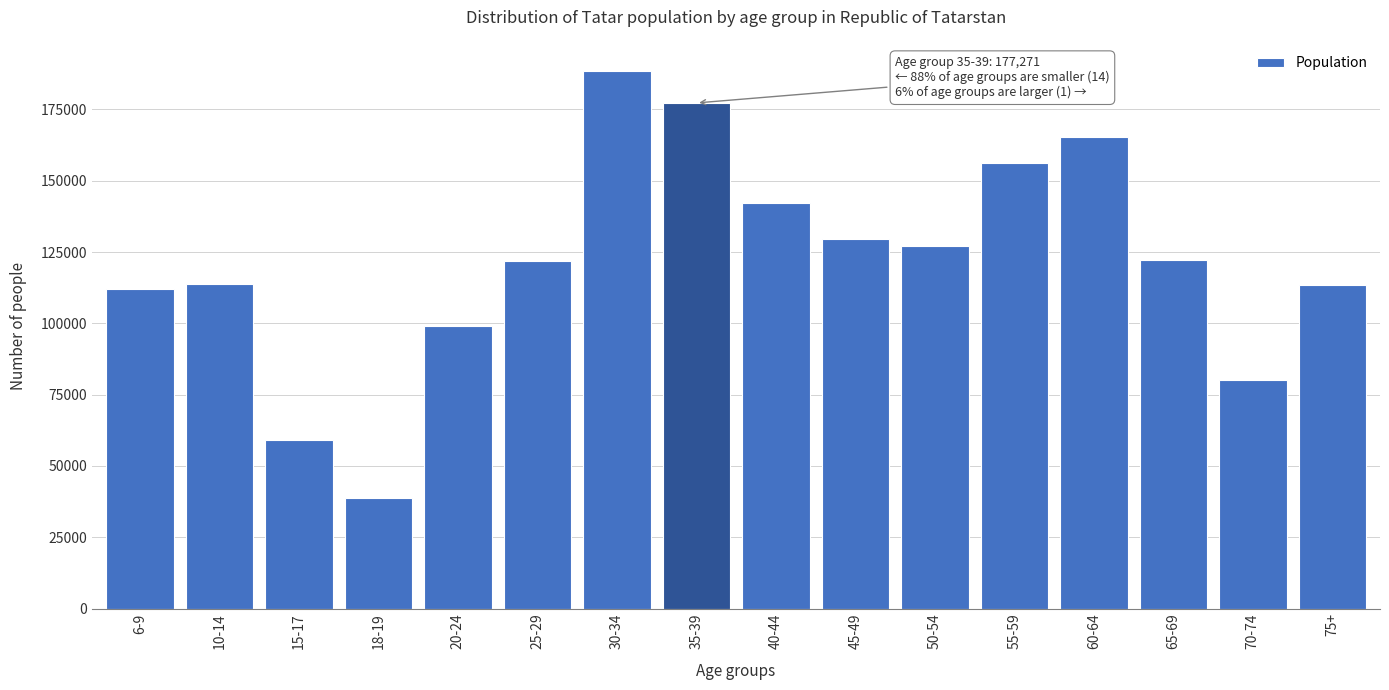

Read the value at 25-29, to the nearest 100.

122000